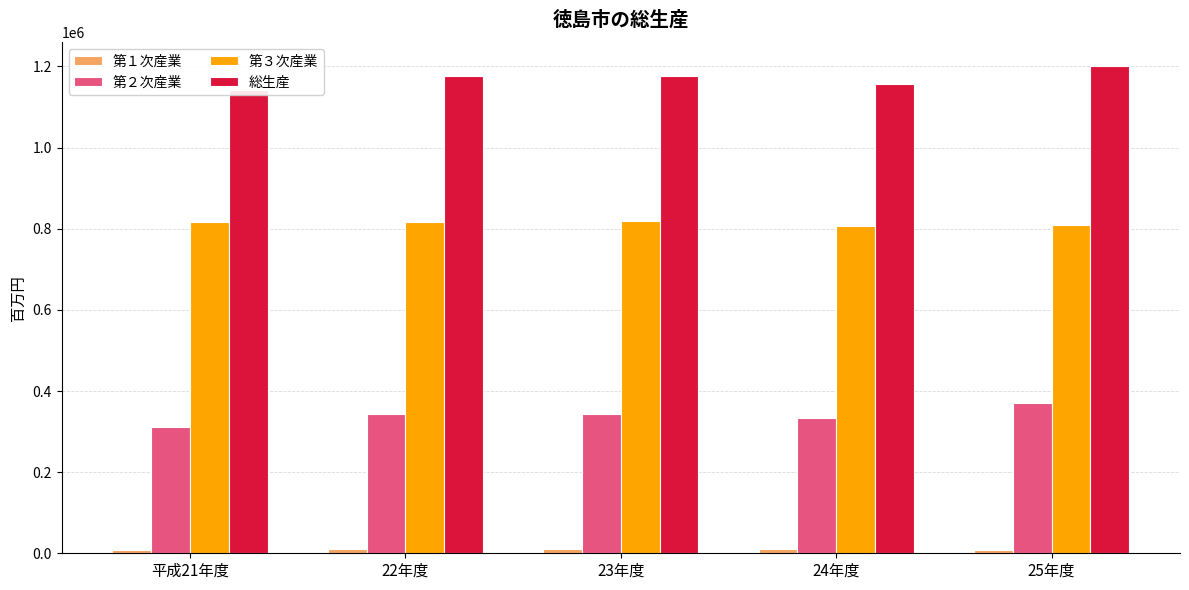

What position from the right is 25年度?

1